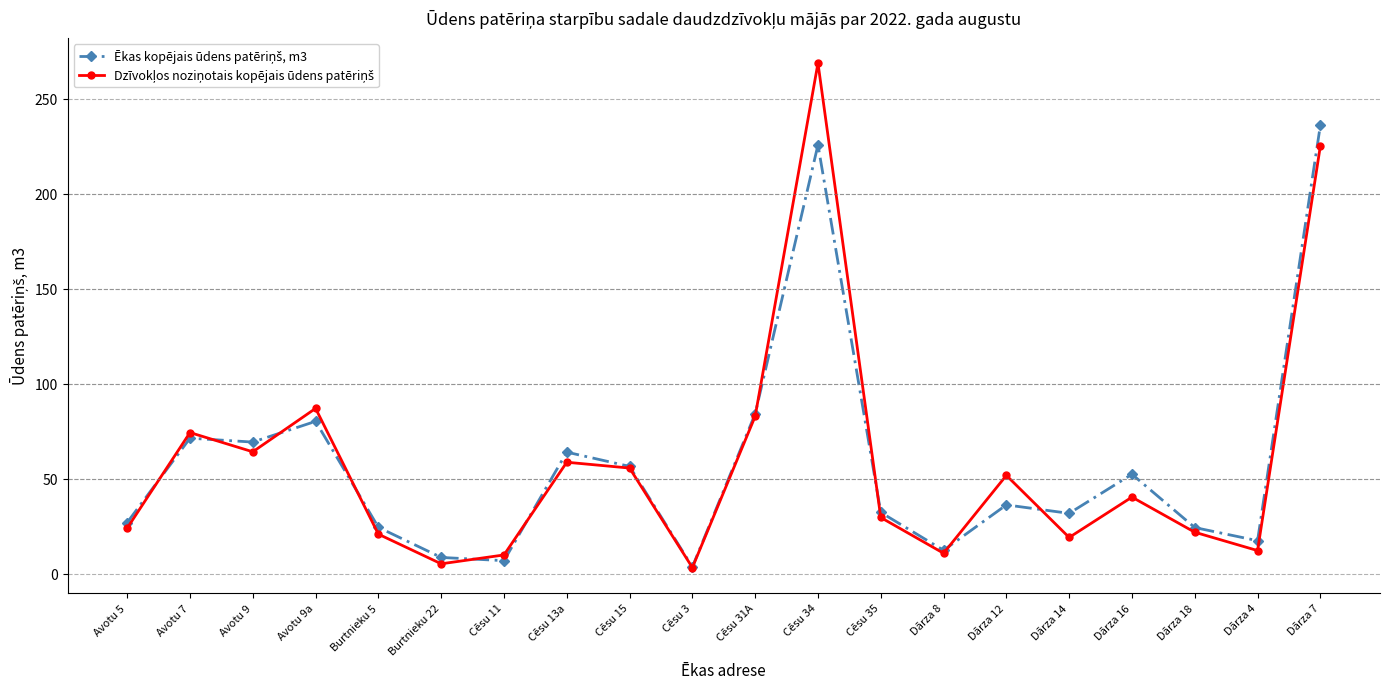

What is the label of the 3rd point from the left?

Avotu 9